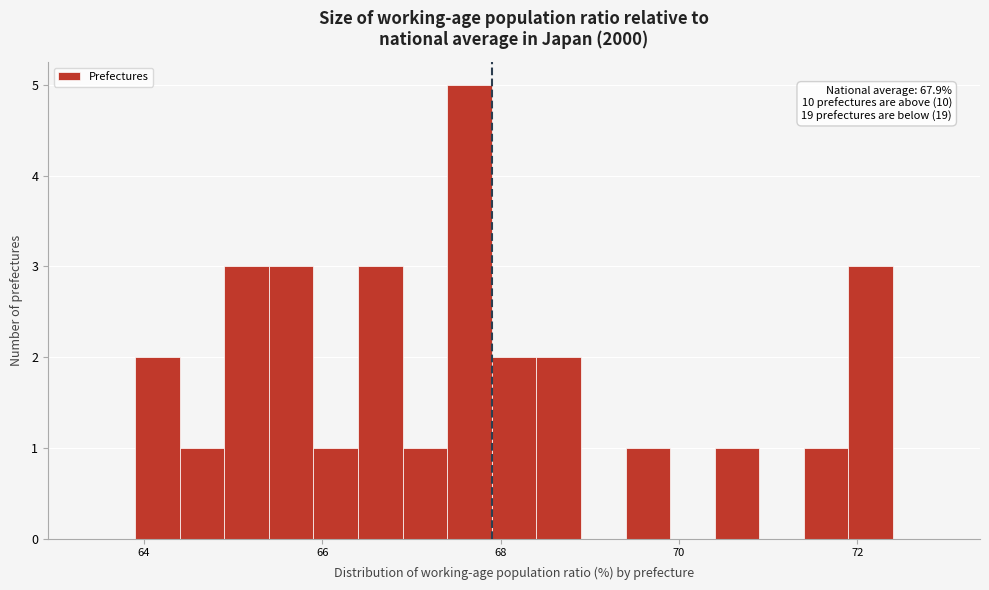

Around what value on the x-axis is the tallest bar? Give the approximate position of its centre, as read against the axis.

67.6